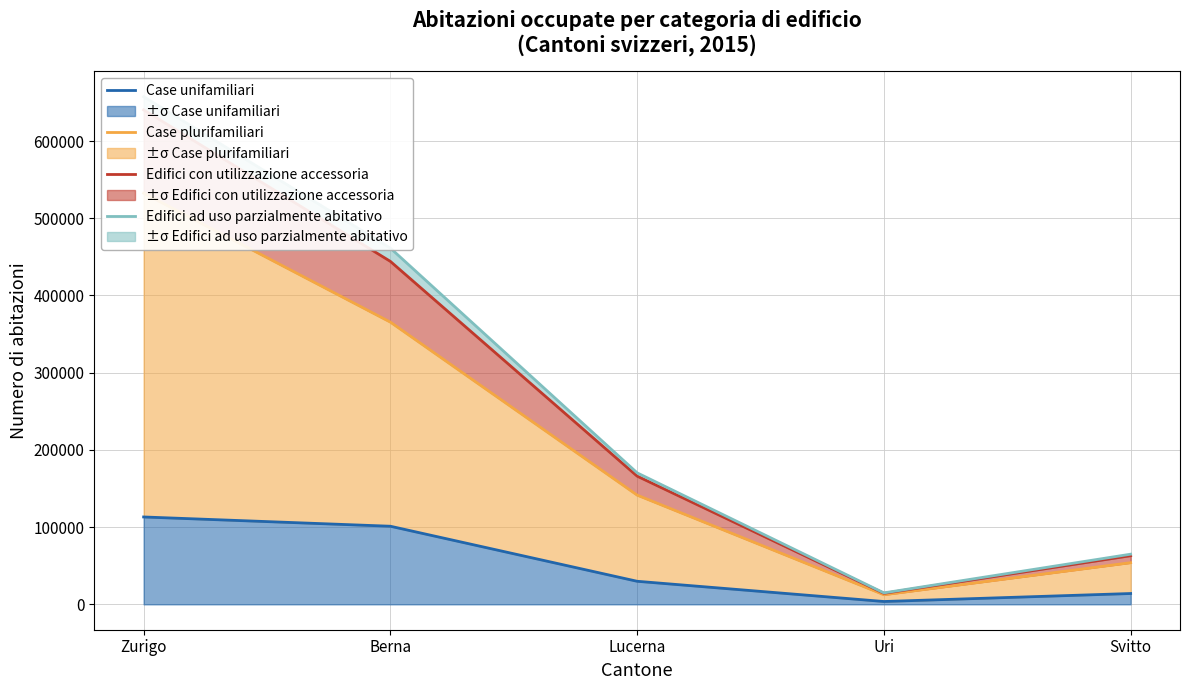

At which label does Edifici con utilizzazione accessoria reach its peak?

Zurigo